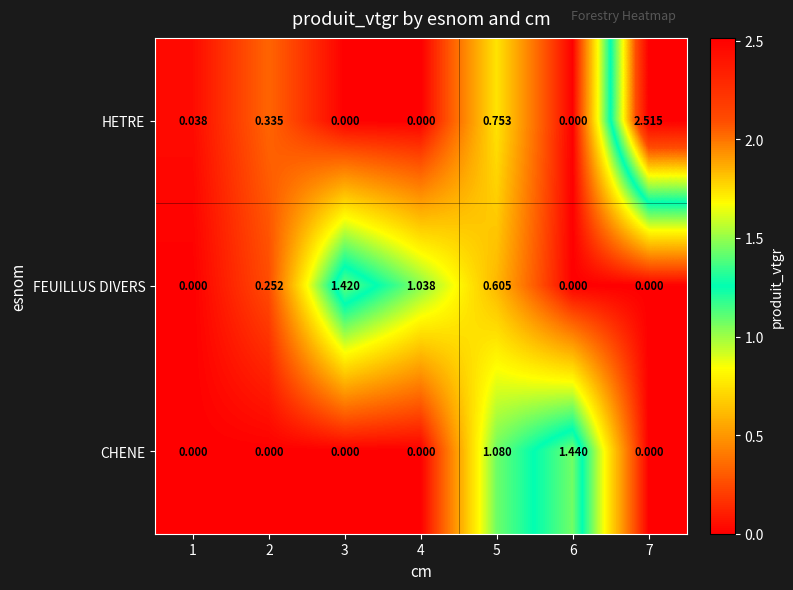

List the series in order of their peak value, lowest first.

FEUILLUS DIVERS, CHENE, HETRE